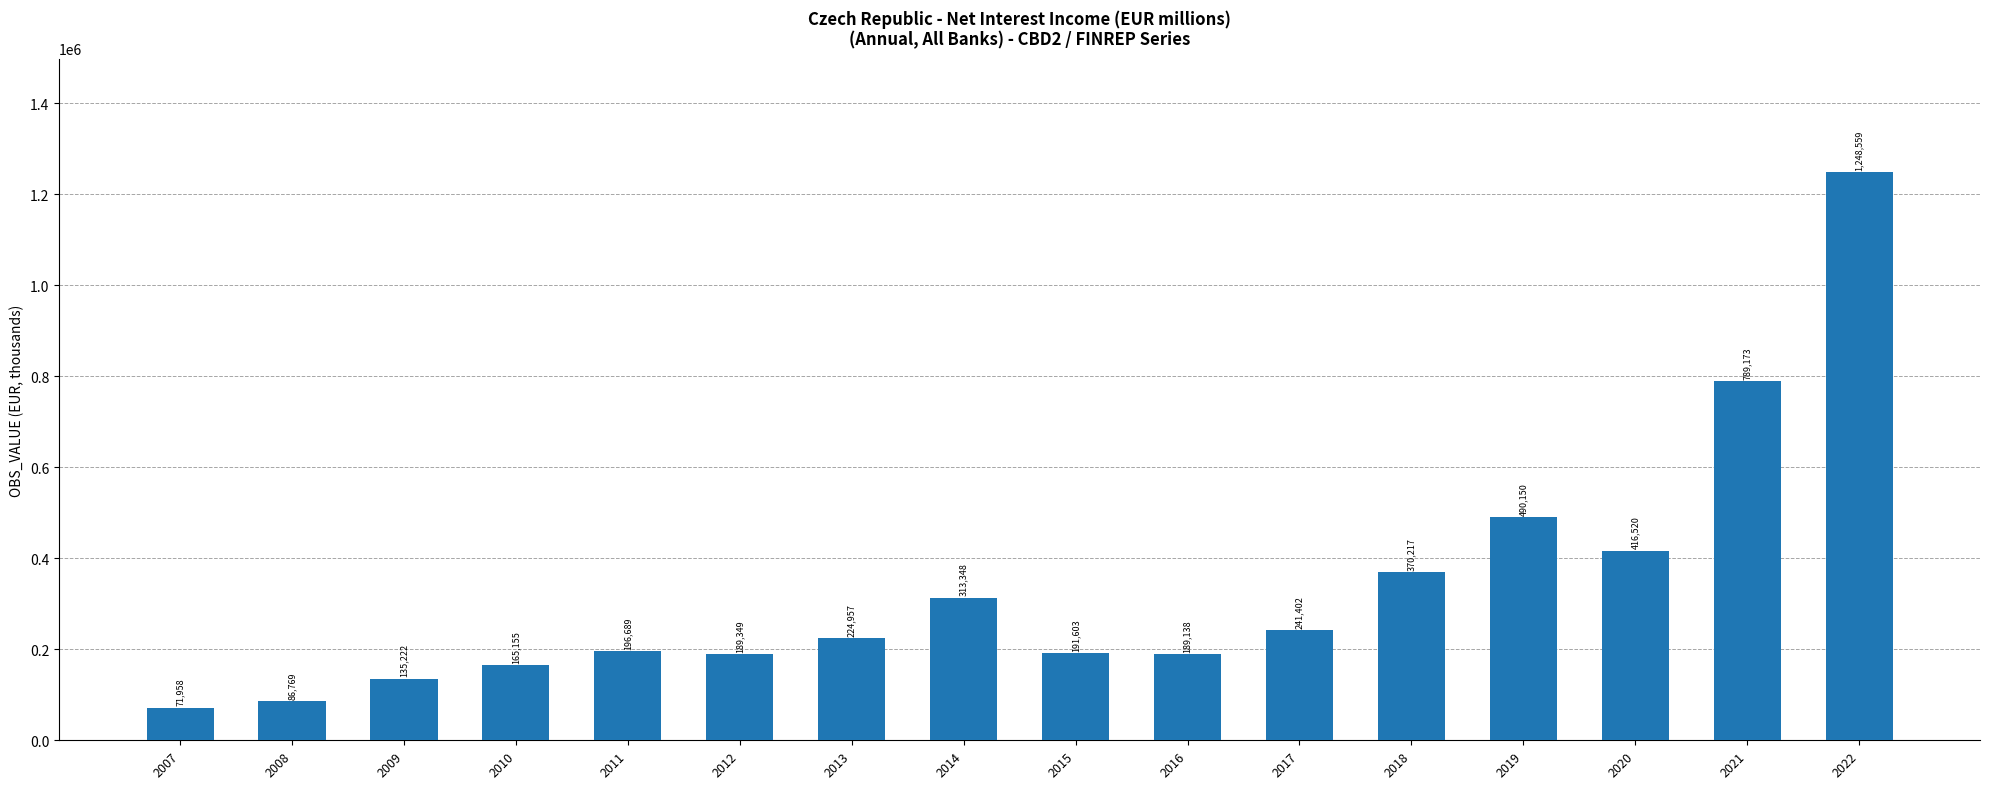

How many categories are shown in the chart?

16